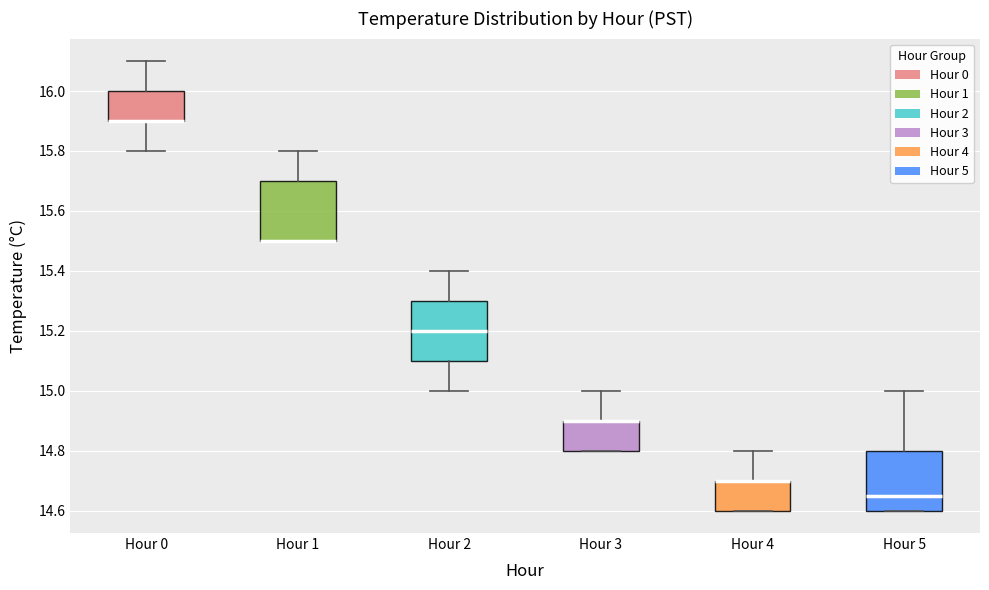

Reading left to right, read every box against the y-axis: the position of its median line, the range the box covers, and the ends of its whiskers. The values are not printed on the chart, so give them approximately, as read against the axis.

Hour 0: median 15.90 (drawn on the box's lower edge), box 15.90 to 16.00, whiskers 15.80 to 16.10
Hour 1: median 15.50 (drawn on the box's lower edge), box 15.50 to 15.70, whiskers 15.50 to 15.80
Hour 2: median 15.20, box 15.10 to 15.30, whiskers 15.00 to 15.40
Hour 3: median 14.90 (drawn on the box's upper edge), box 14.80 to 14.90, whiskers 14.80 to 15.00
Hour 4: median 14.70 (drawn on the box's upper edge), box 14.60 to 14.70, whiskers 14.60 to 14.80
Hour 5: median 14.66, box 14.60 to 14.80, whiskers 14.60 to 15.00